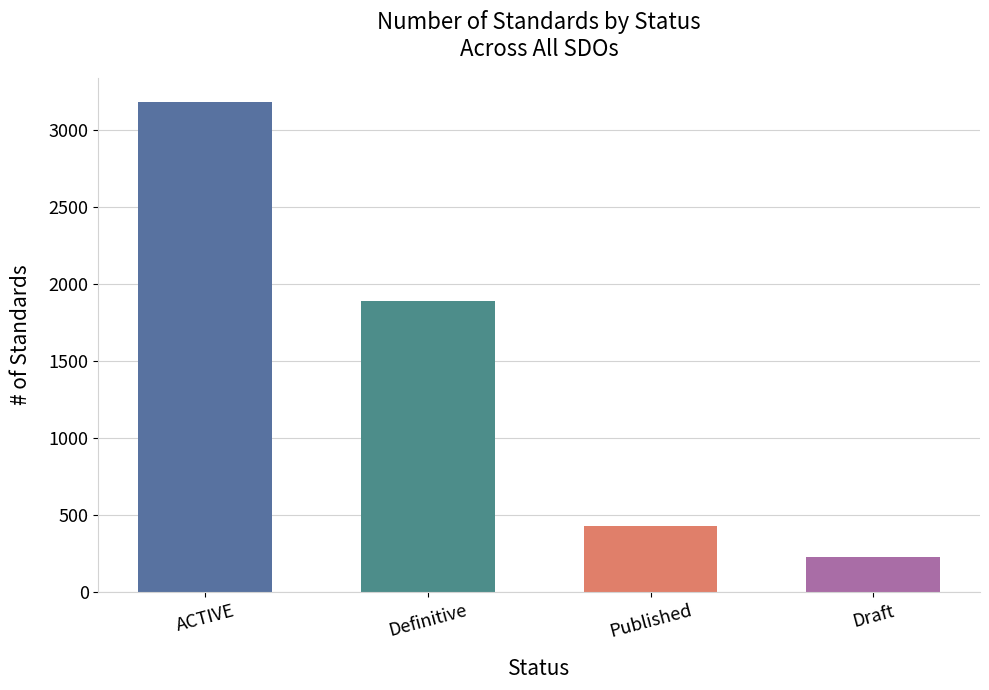

At which label is Draft closest to 116?

ACTIVE